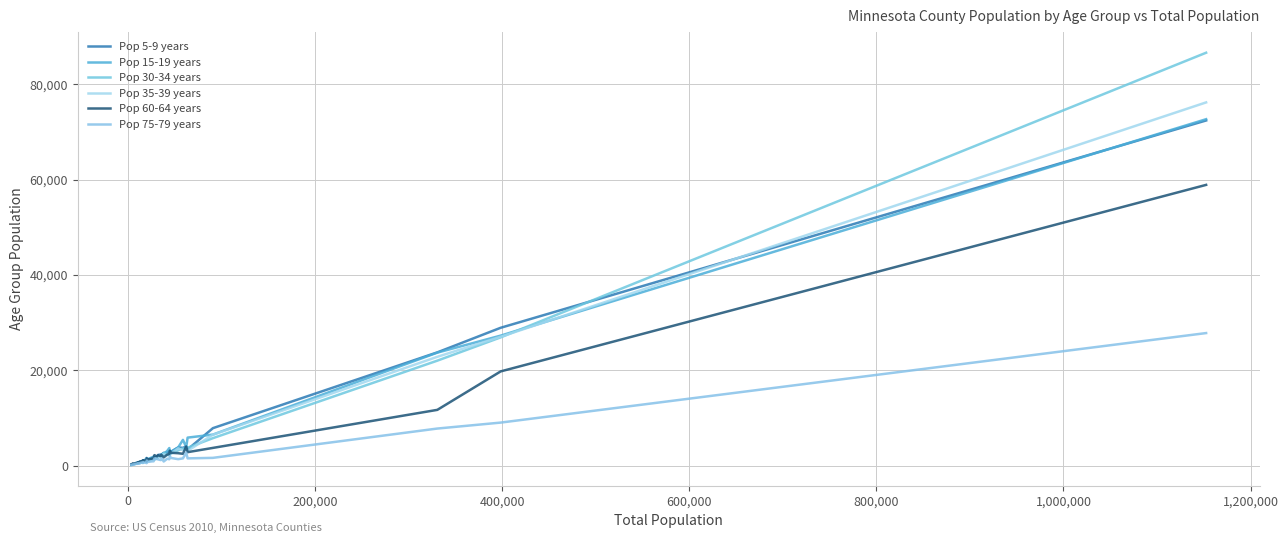

How many lines are shown in the chart?

6